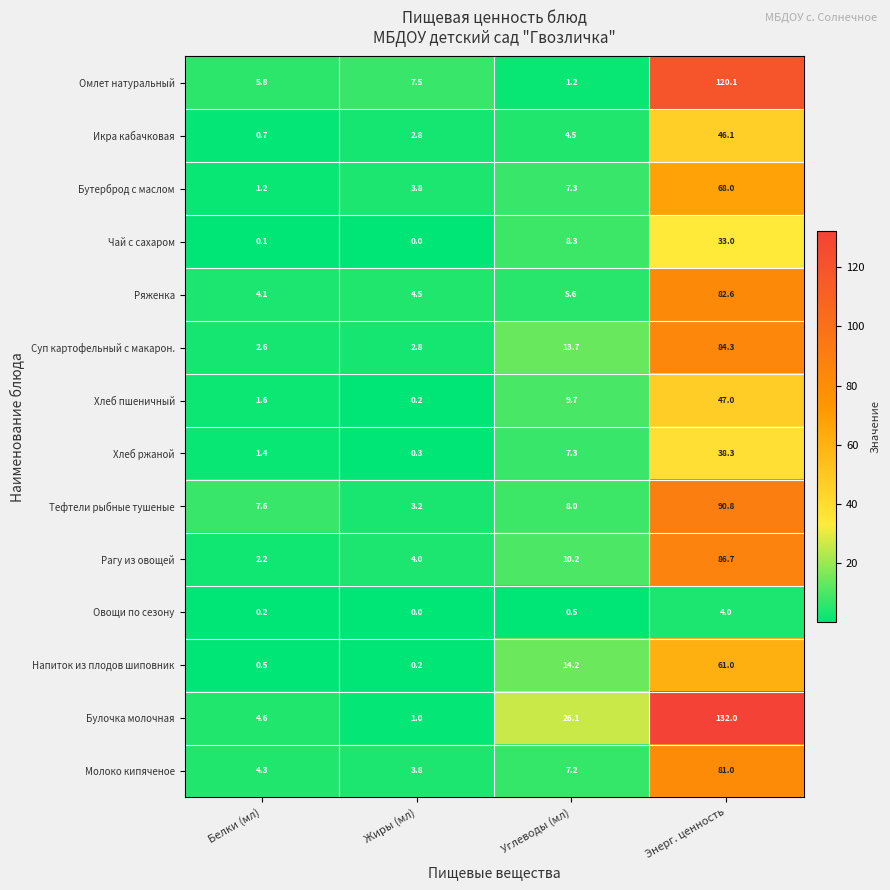

Where is Овощи по сезону nearest to the value 2?

Углеводы (мл)